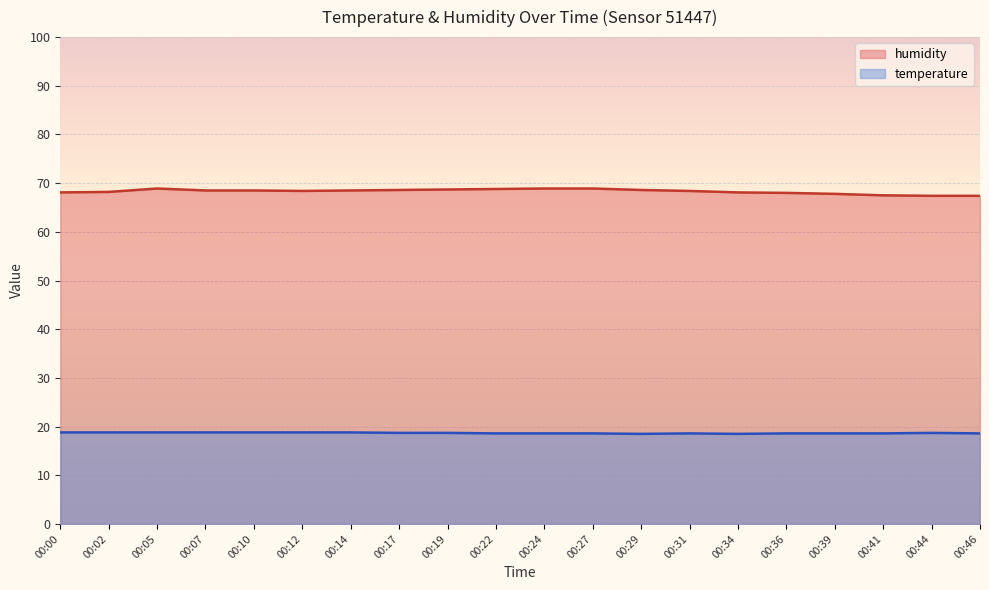

Rank the categories by temperature value from highest to lowest.

00:00, 00:02, 00:05, 00:07, 00:10, 00:12, 00:14, 00:17, 00:19, 00:44, 00:22, 00:24, 00:27, 00:31, 00:36, 00:39, 00:41, 00:46, 00:29, 00:34